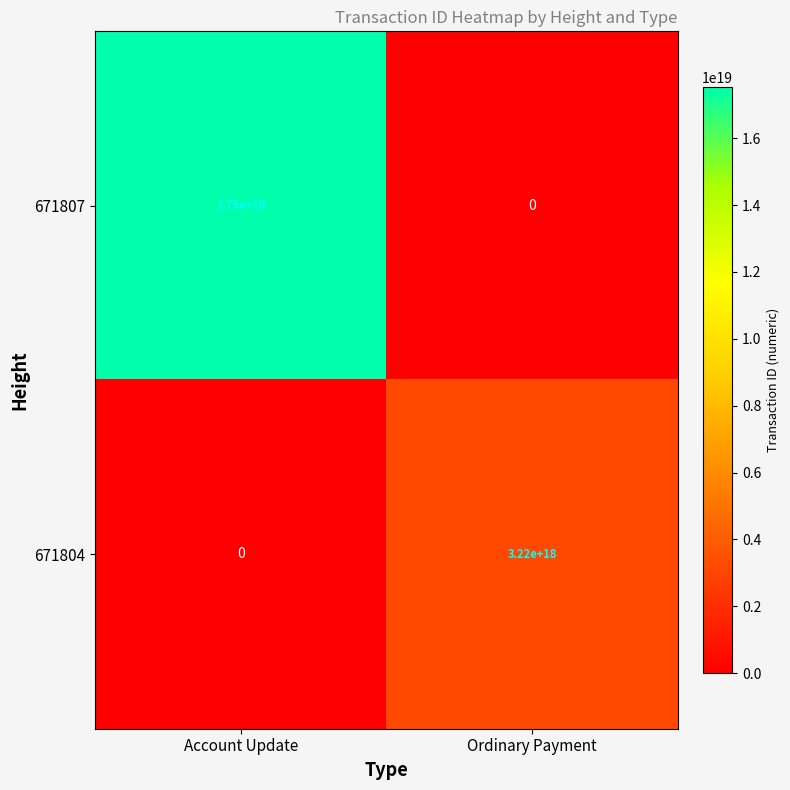

Between Account Update and Ordinary Payment, which series saw the biggest shift?

671807